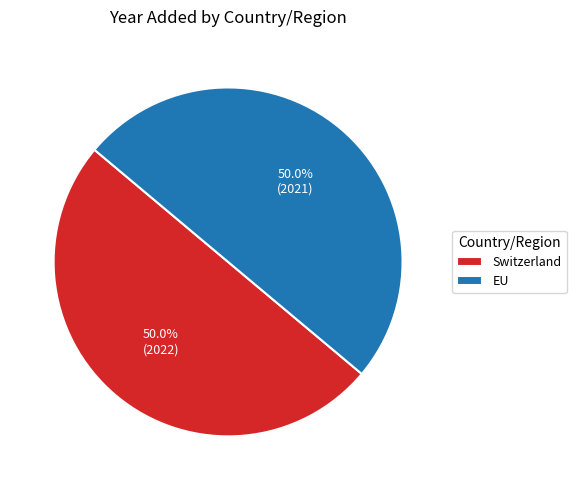

To the nearest percent, what is the average slice percentage?

50%